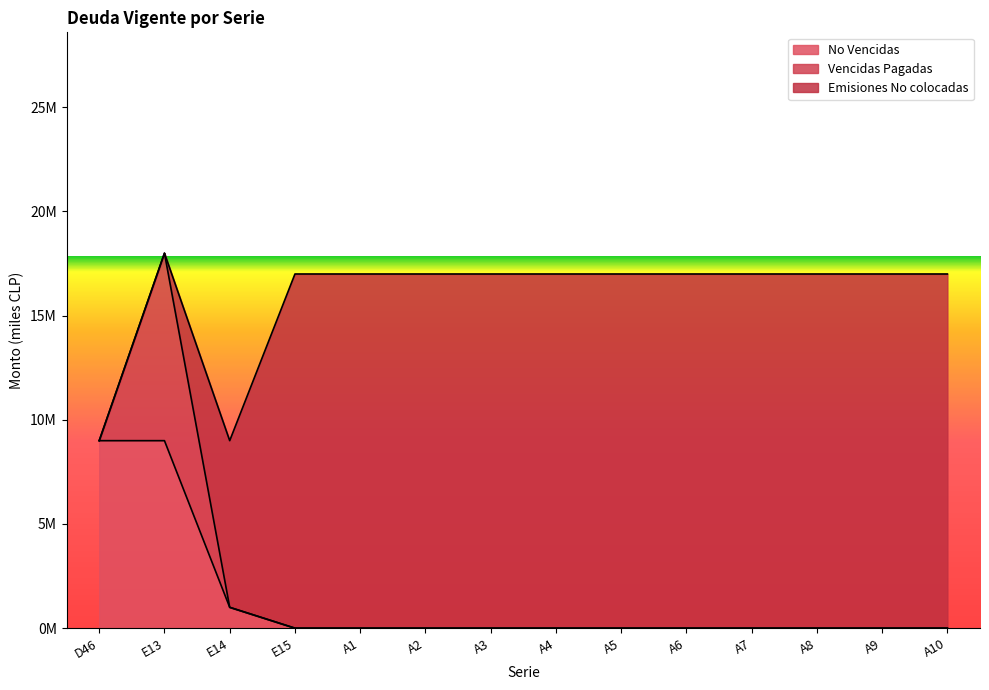

Which series has the widest spread of values?

Emisiones No colocadas